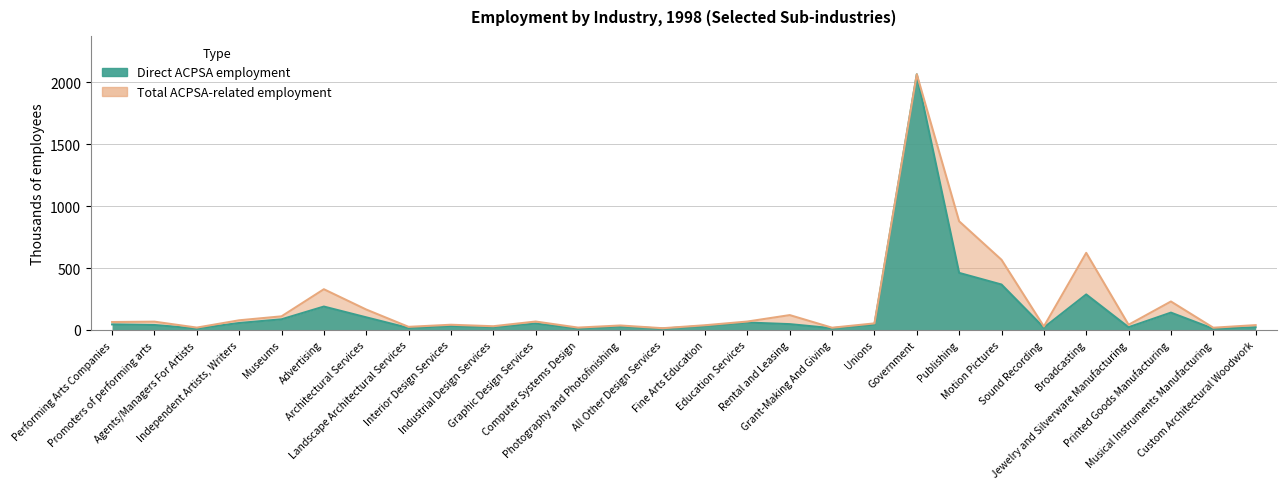

True or false: Direct ACPSA employment and Total ACPSA-related employment intersect in this chart.

False